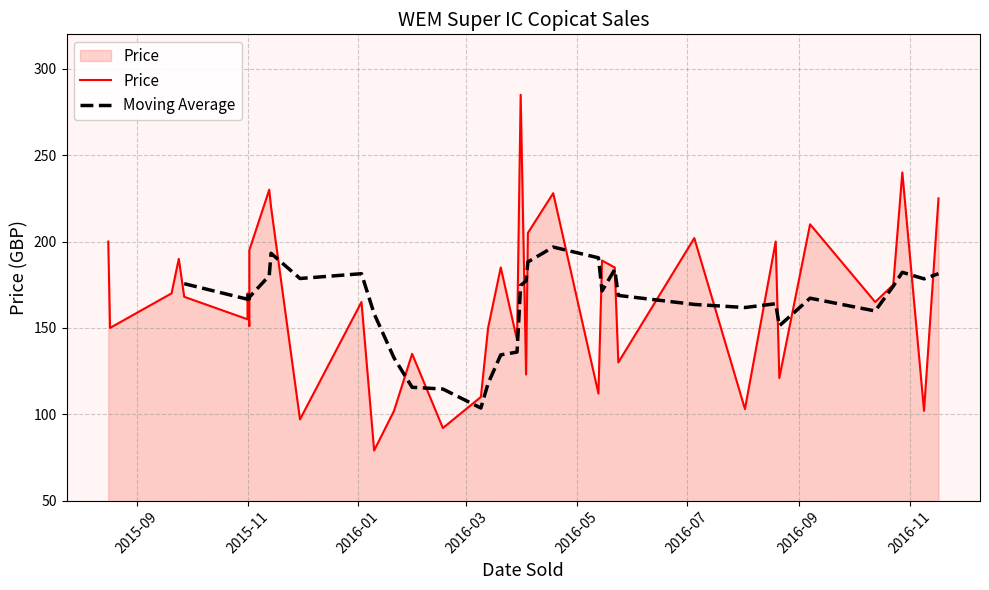

Rank the categories by value from highest to lowest.

2016-03-31, 2016-10-28, 2015-11-13, 2016-04-18, 2016-11-17, 2015-11-14, 2016-09-07, 2016-04-04, 2016-07-05, 2015-08-16, 2016-08-19, 2015-11-02, 2015-09-24, 2016-05-15, 2016-03-20, 2016-05-22, 2016-10-23, 2015-09-20, 2015-11-01, 2015-09-27, 2016-01-03, 2016-10-13, 2015-11-01, 2015-11-02, 2015-08-17, 2016-03-13, 2016-03-29, 2016-01-31, 2016-05-24, 2016-04-03, 2016-08-21, 2016-05-13, 2016-03-09, 2016-08-02, 2016-01-21, 2016-11-09, 2015-11-30, 2016-02-17, 2016-01-10